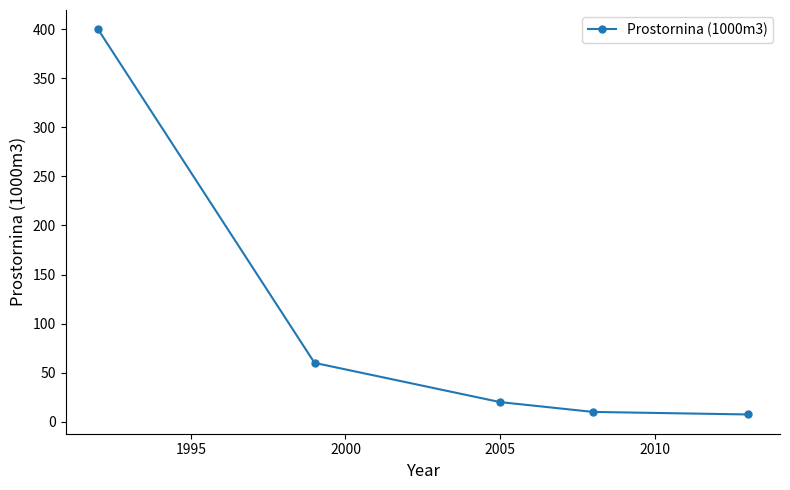

What is the difference between the maximum and second lowest values?

390.0